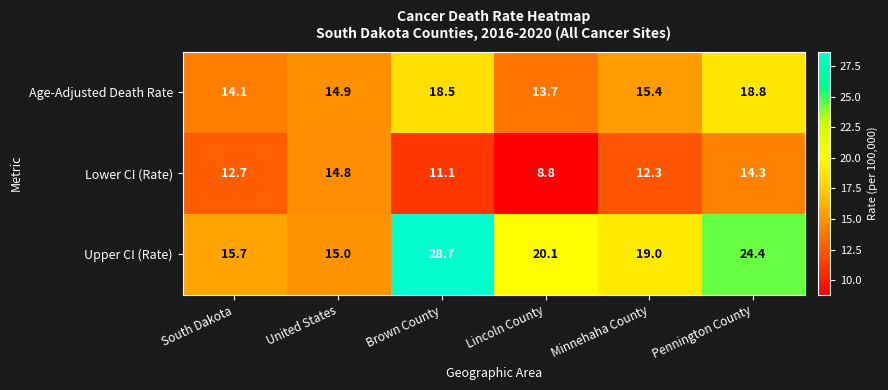

Where does the Age-Adjusted Death Rate series first go above 15?

Brown County